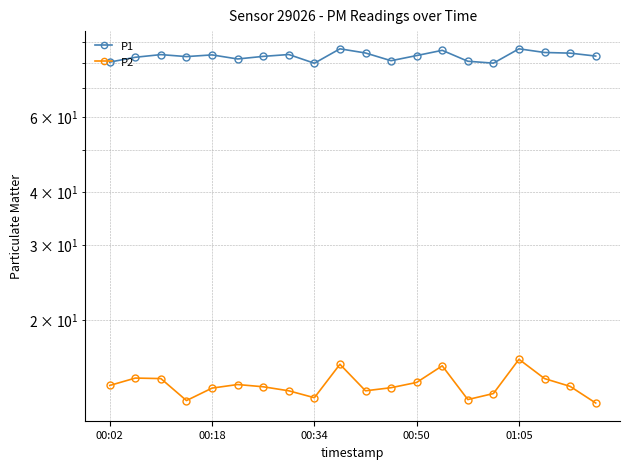

How many values in the P1 series exceed 83?

13